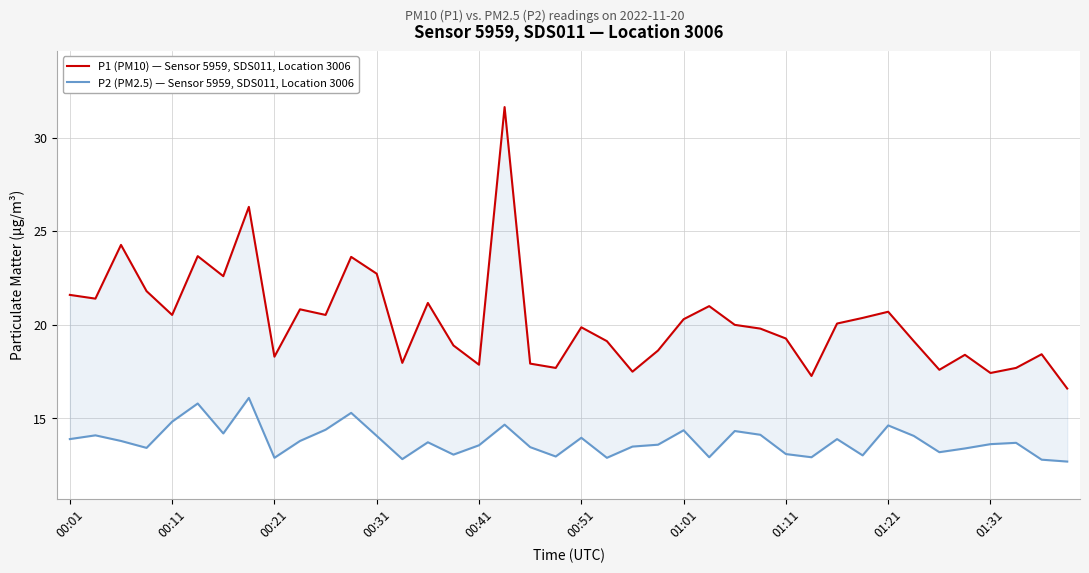

What is the label of the 2nd point from the right?

38